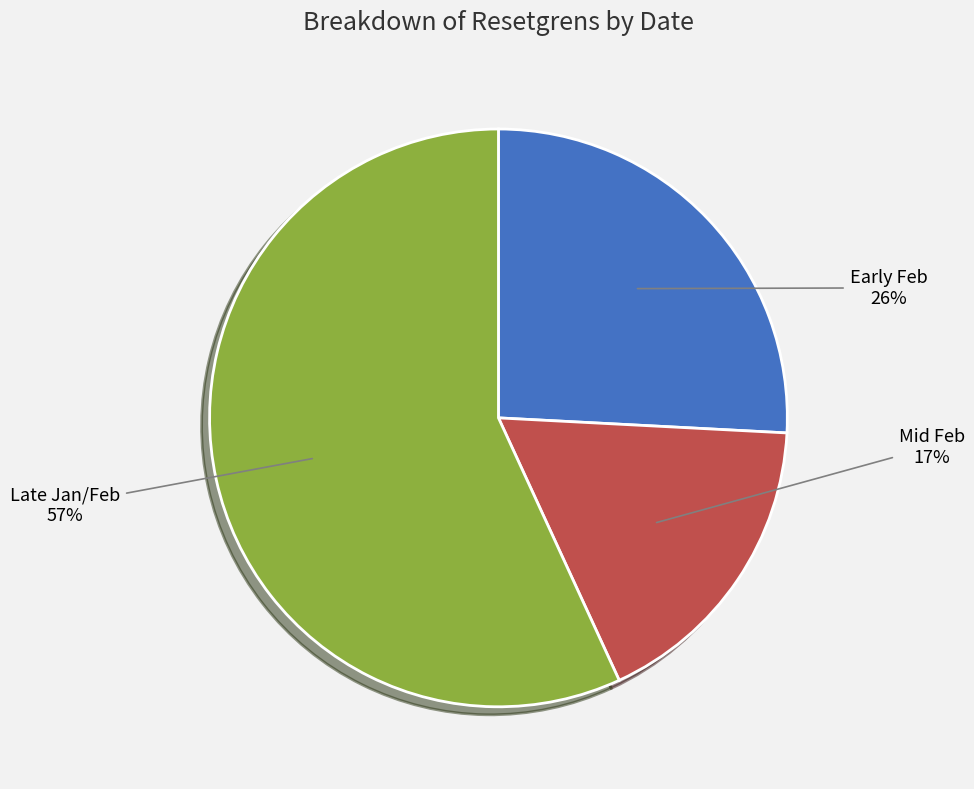

Is the sum of Mid Feb and Early Feb greater than half?

No